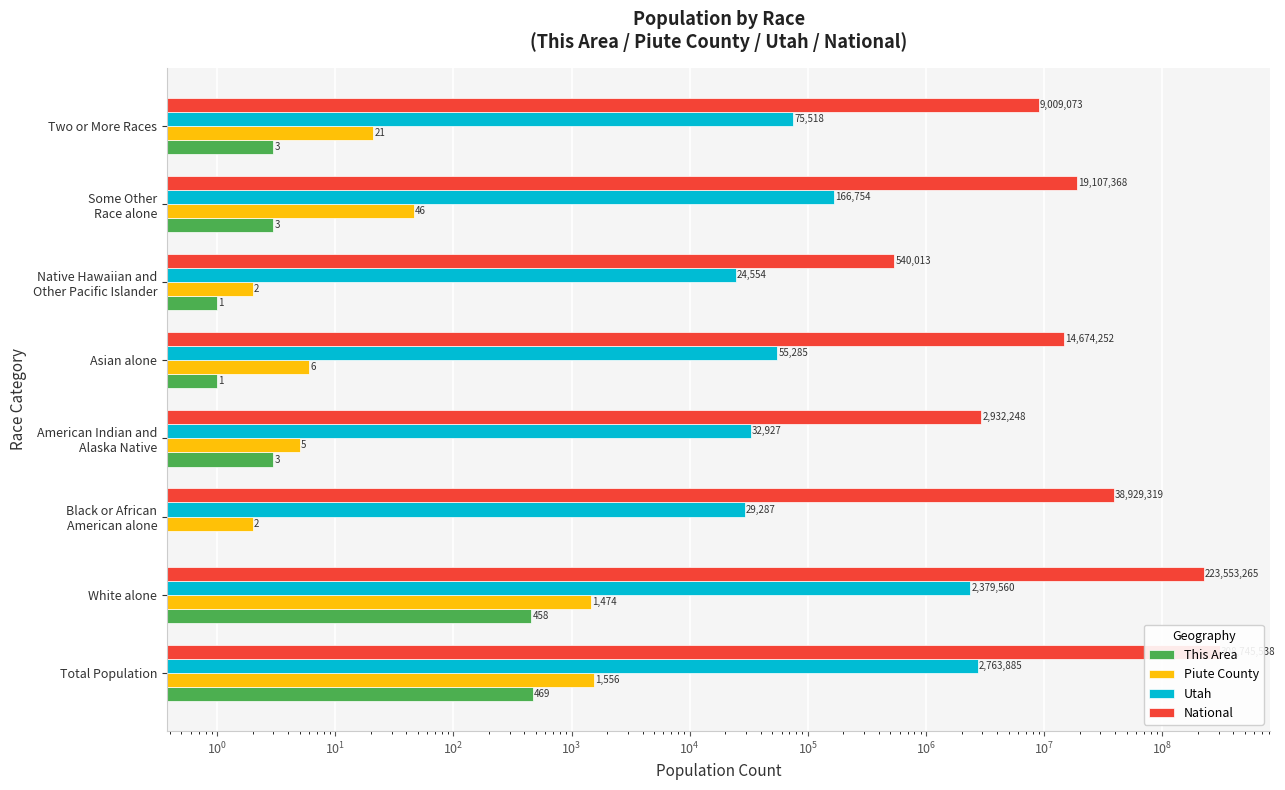

Does the chart contain any negative values?

No